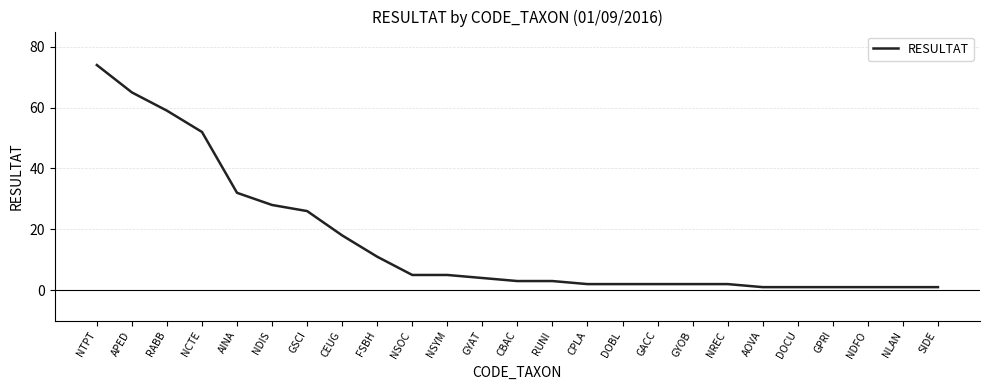

True or false: the data shows 26 at GSCI.

True